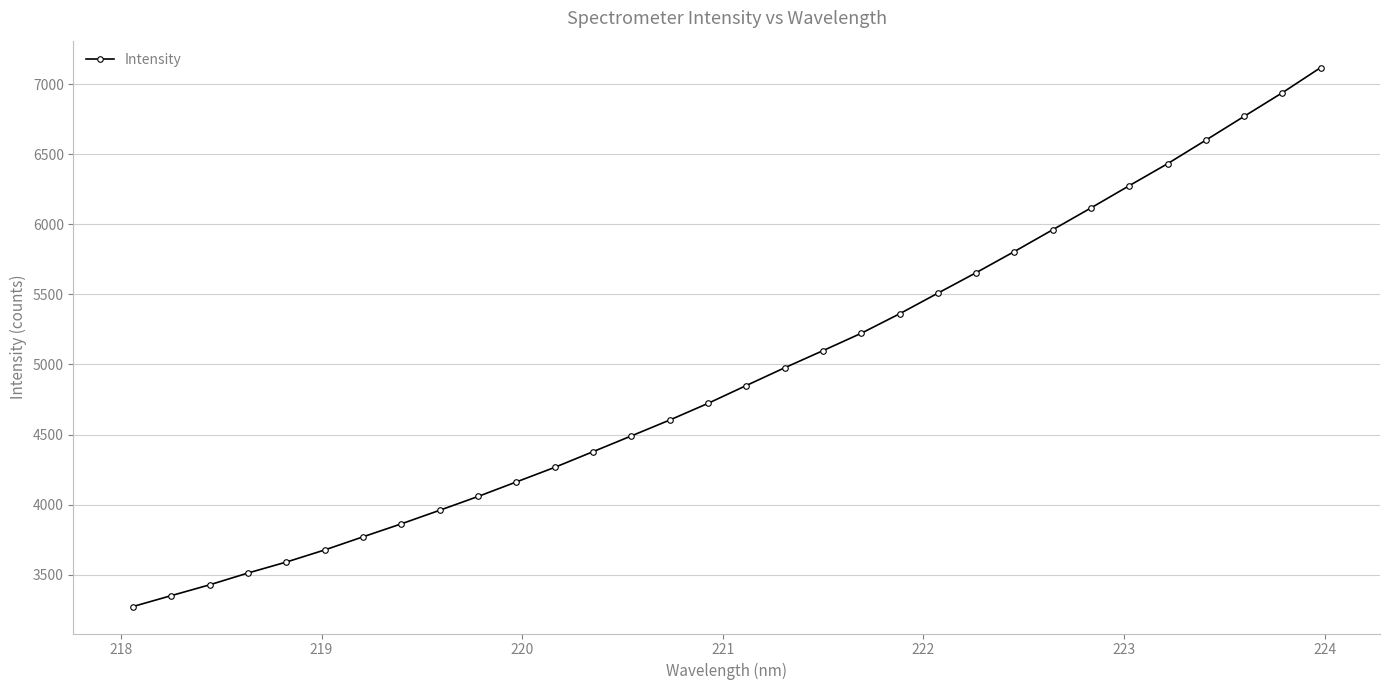

True or false: the data has more than 2 interior local peaks.

False